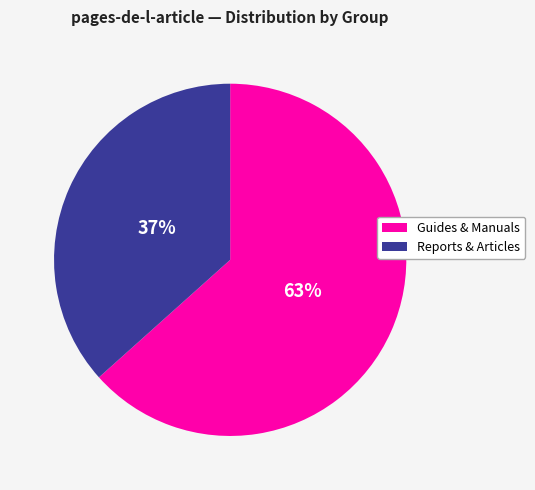

Is there any slice that represents more than half of the pie?

Yes